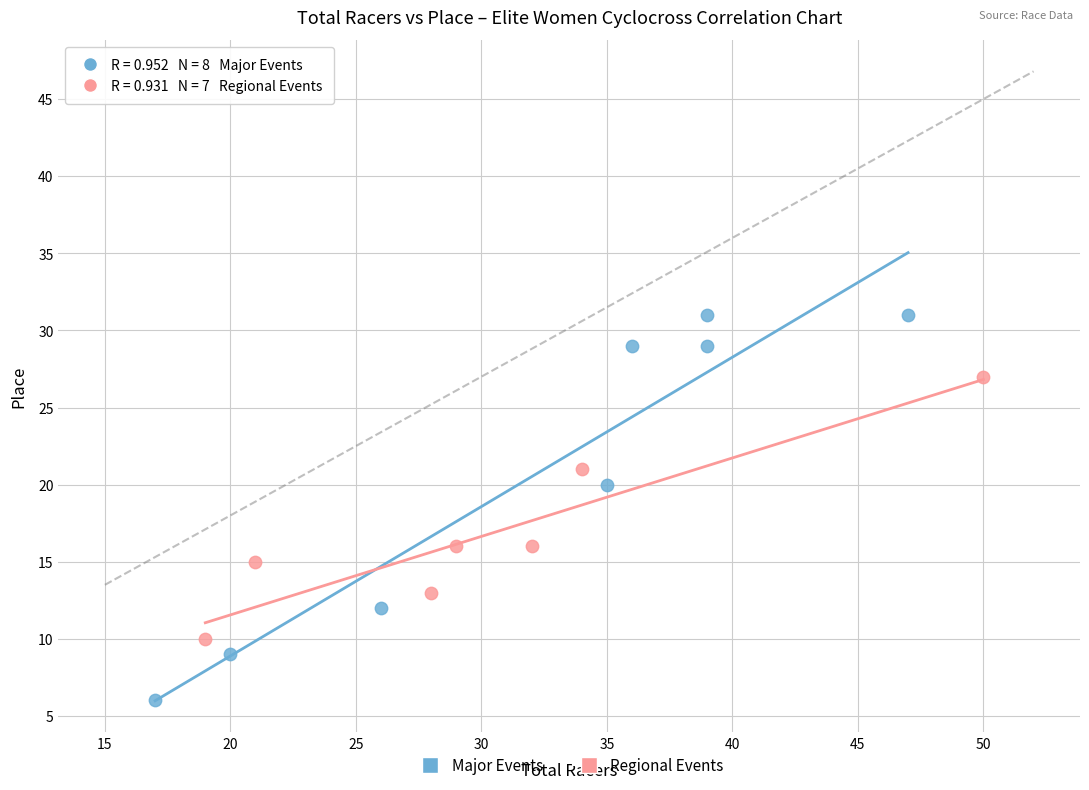

Which series has the widest spread of Y values?

Major Events